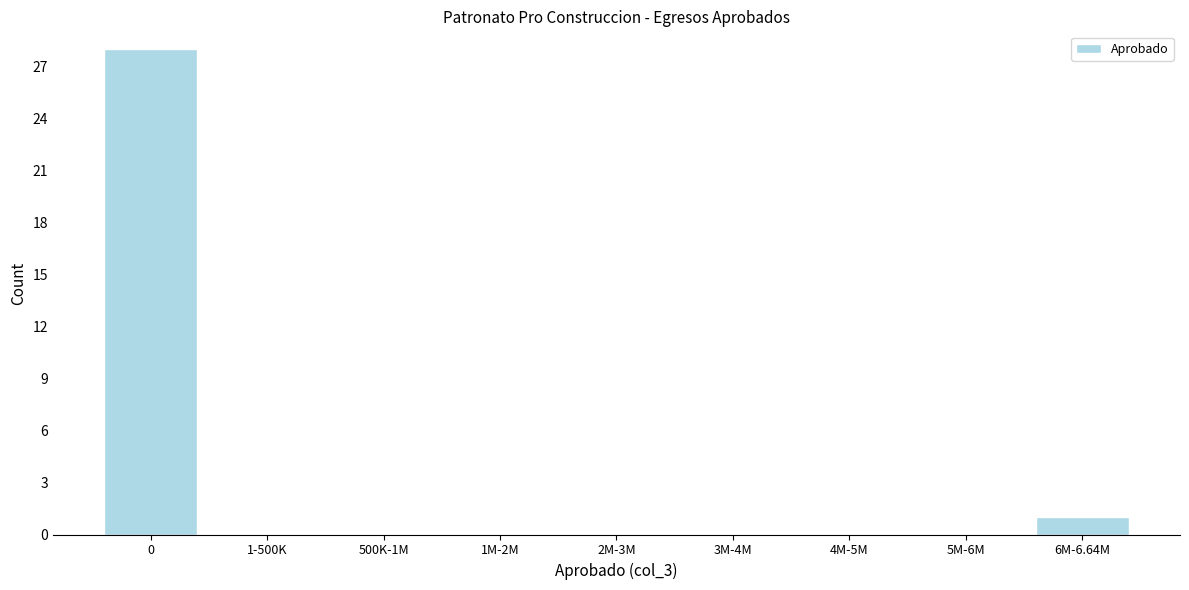

Reading left to right, extract all data points from this chart.

0=28	1-500K=0	500K-1M=0	1M-2M=0	2M-3M=0	3M-4M=0	4M-5M=0	5M-6M=0	6M-6.64M=1